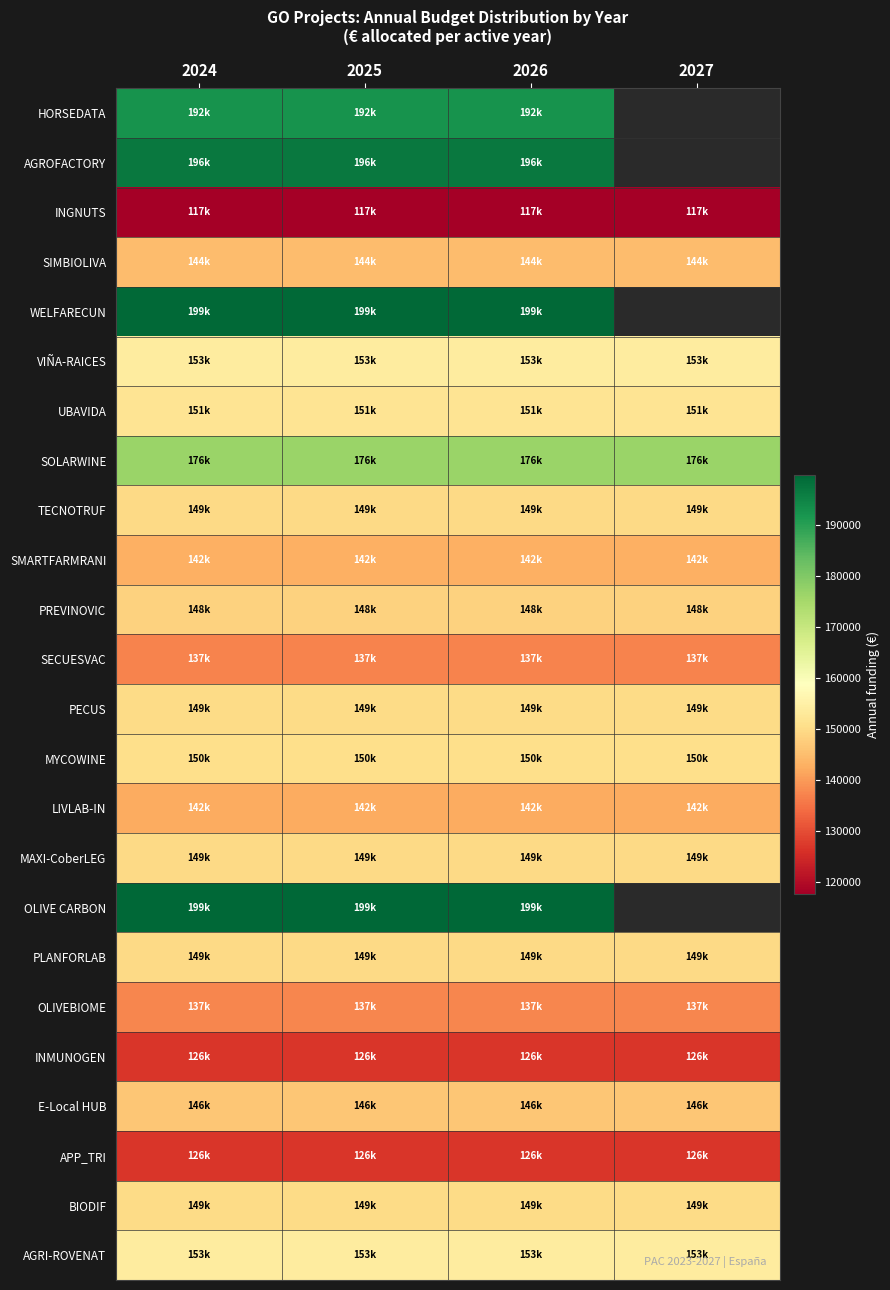

True or false: LIVLAB-IN has a value of 142354.0 at 2026.

True